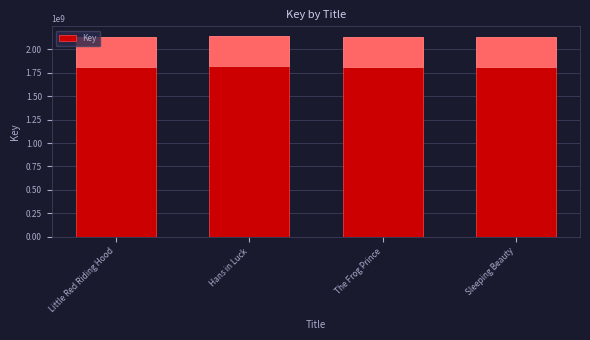

What is the difference between the maximum and minimum values?

7254517